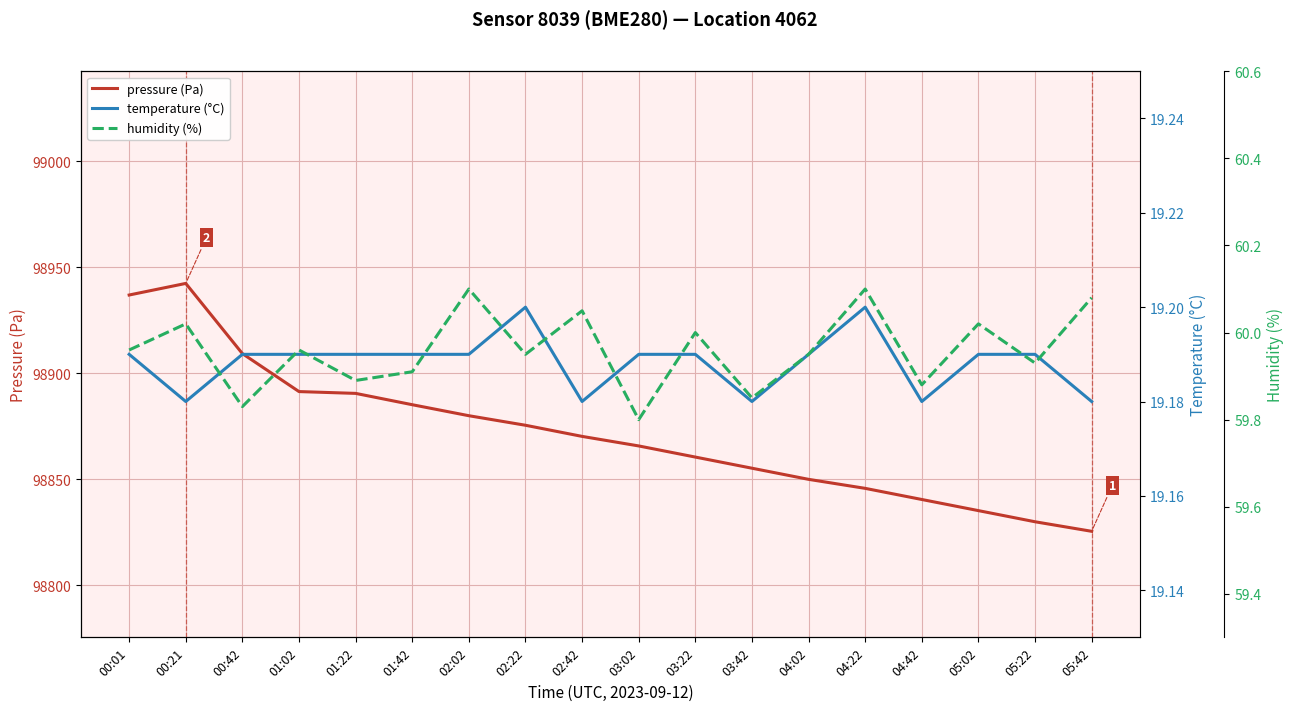

How many interior local peaks does the temperature (°C) series have?

2